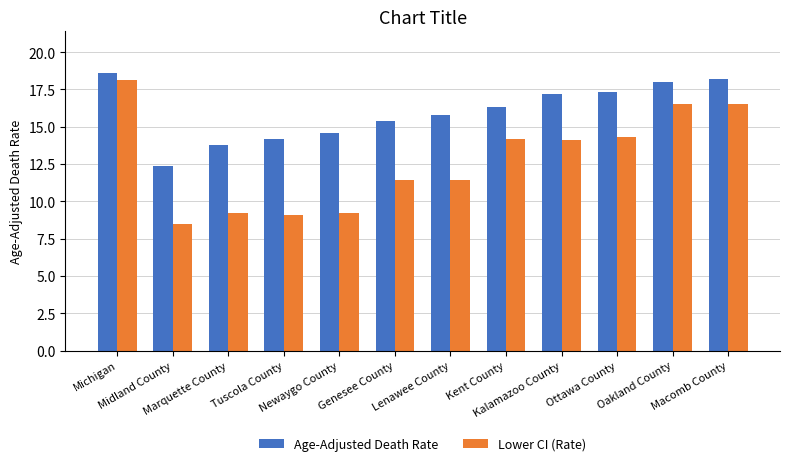

Reading left to right, list all the values displayed in this chart.

Age-Adjusted Death Rate: Michigan=18.6	Midland County=12.4	Marquette County=13.8	Tuscola County=14.2	Newaygo County=14.6	Genesee County=15.4	Lenawee County=15.8	Kent County=16.3	Kalamazoo County=17.2	Ottawa County=17.3	Oakland County=18.0	Macomb County=18.2
Lower CI (Rate): Michigan=18.1	Midland County=8.5	Marquette County=9.2	Tuscola County=9.1	Newaygo County=9.2	Genesee County=11.4	Lenawee County=11.4	Kent County=14.2	Kalamazoo County=14.1	Ottawa County=14.3	Oakland County=16.5	Macomb County=16.5